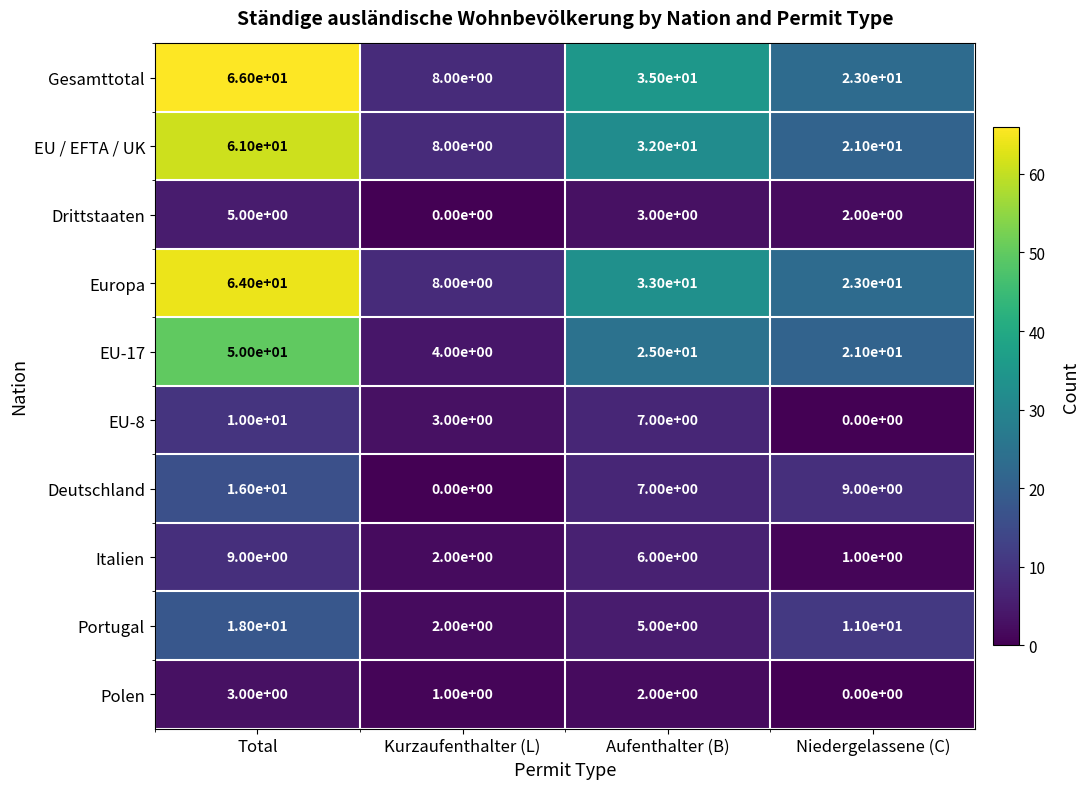

Which label corresponds to the largest value in the chart?

Total